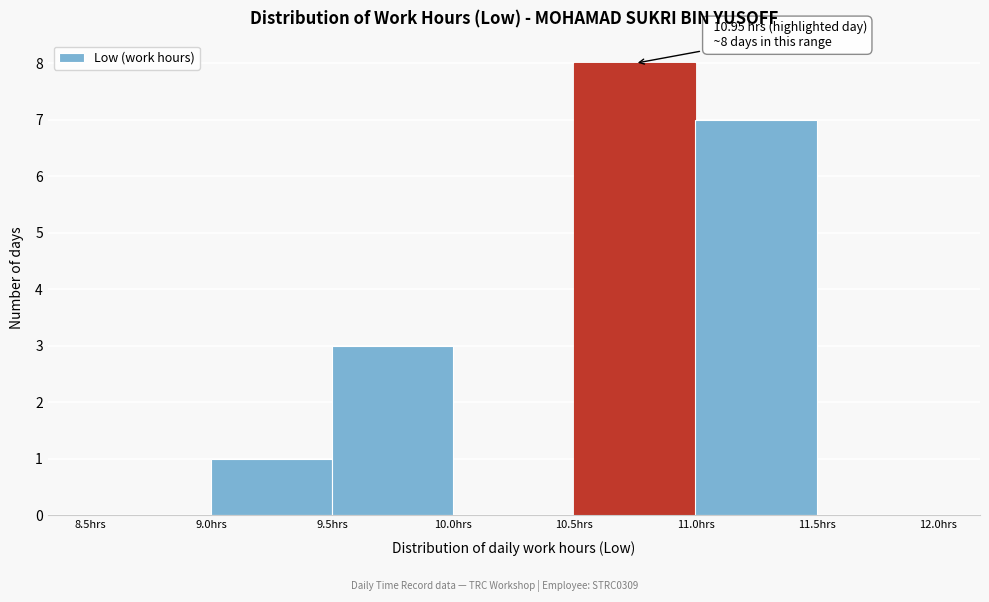

Over which range of the x-axis is the bar tallest?

10.5 to 11.0